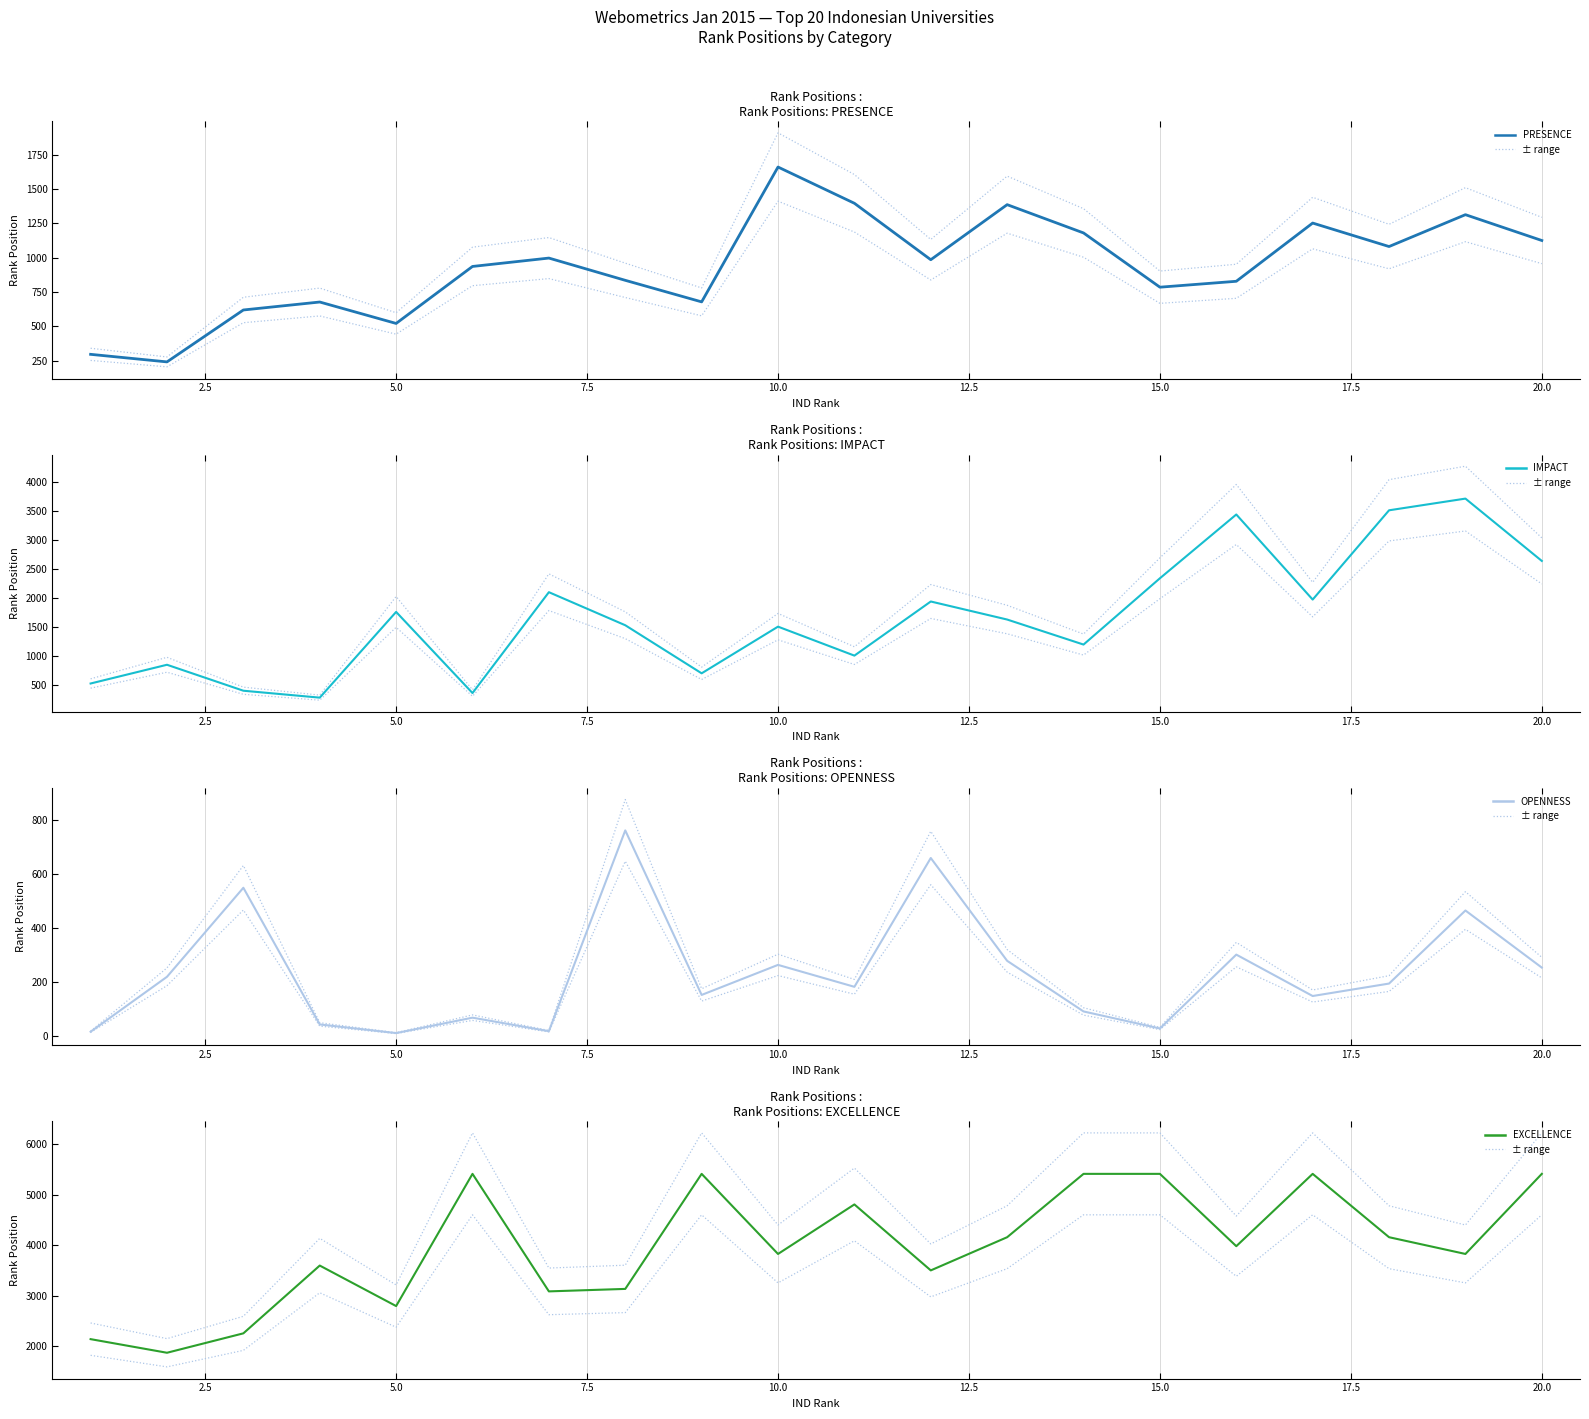

What is the lowest value of the EXCELLENCE series?

1867.0